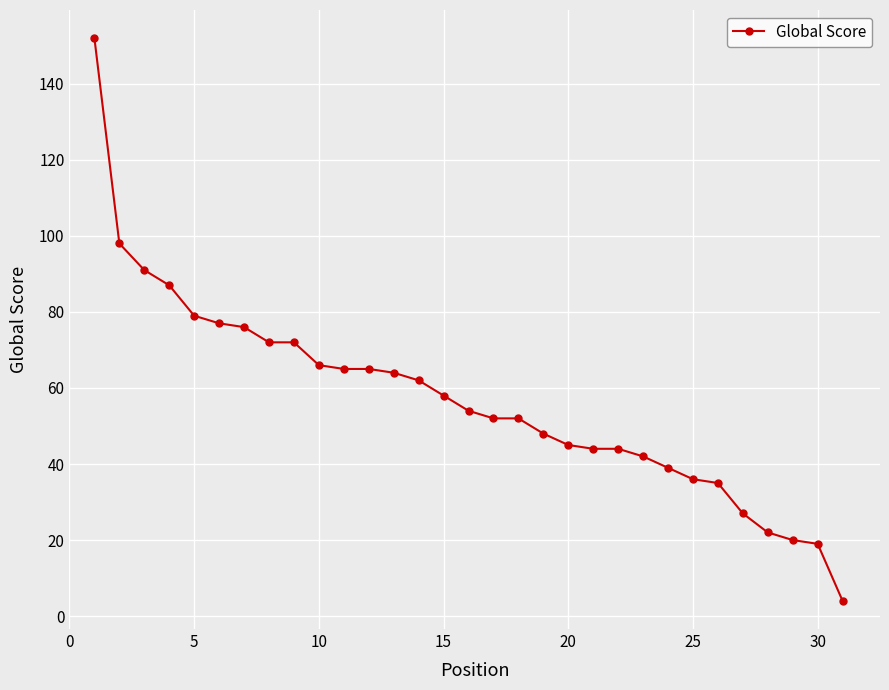

How many values are below 54?

15